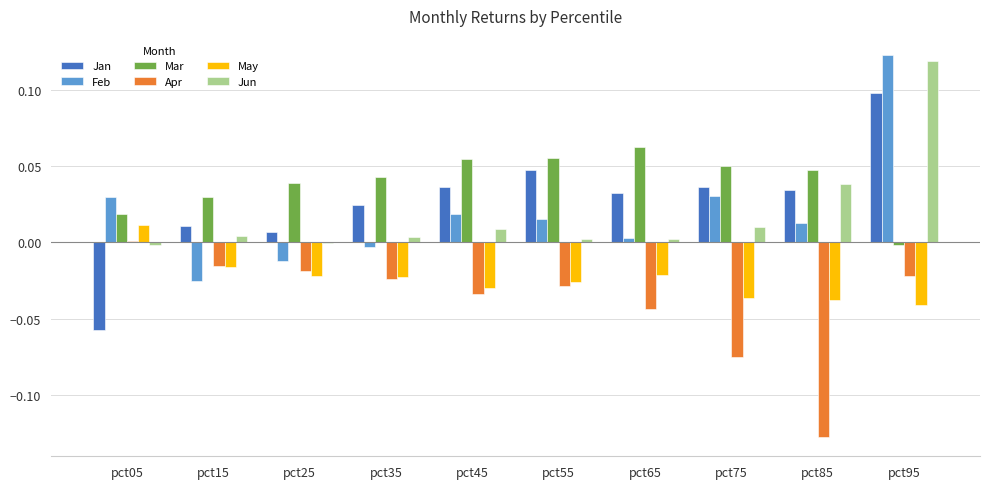

Is the value of May at pct55 greater than the value of Mar at pct35?

No